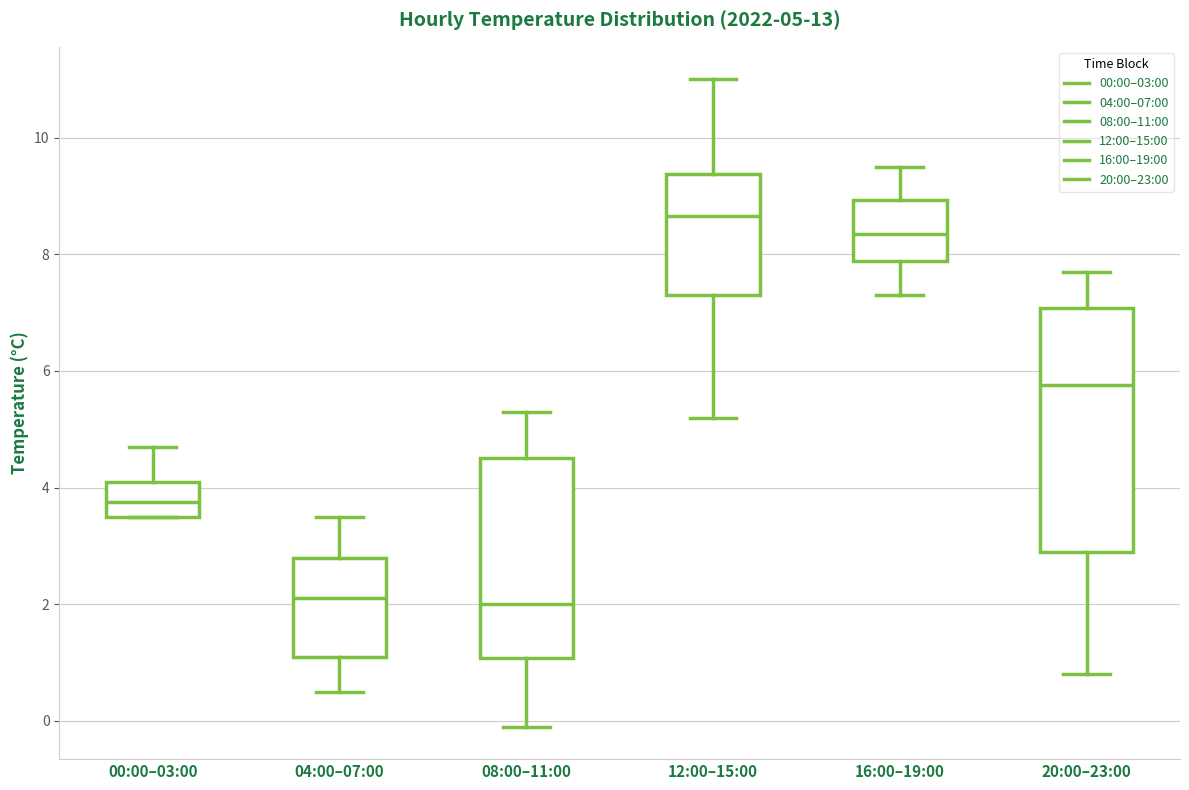

Which box is the tallest, from its lower edge to its upper edge?

20:00–23:00